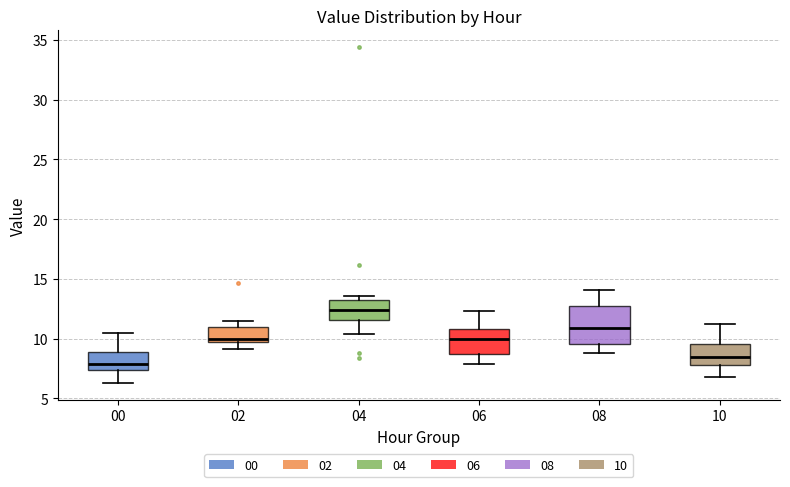

Where does the upper whisker of the box at x = 06 end on the y-axis? The values are not printed on the chart, so give them approximately, as read against the axis.

12.5